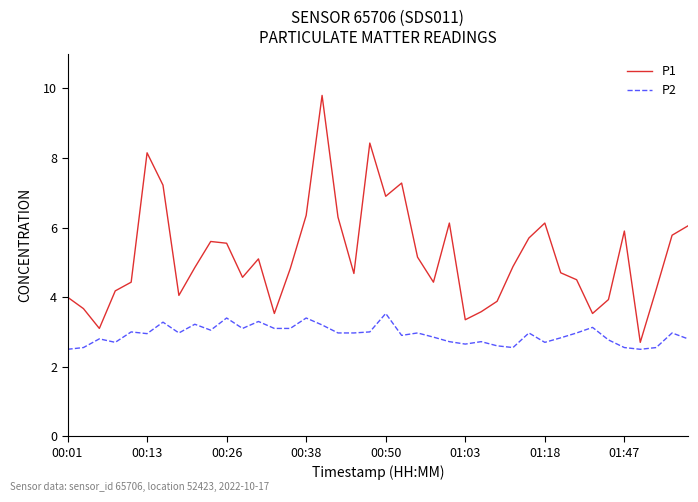

Which series has the largest range (max minus min)?

P1